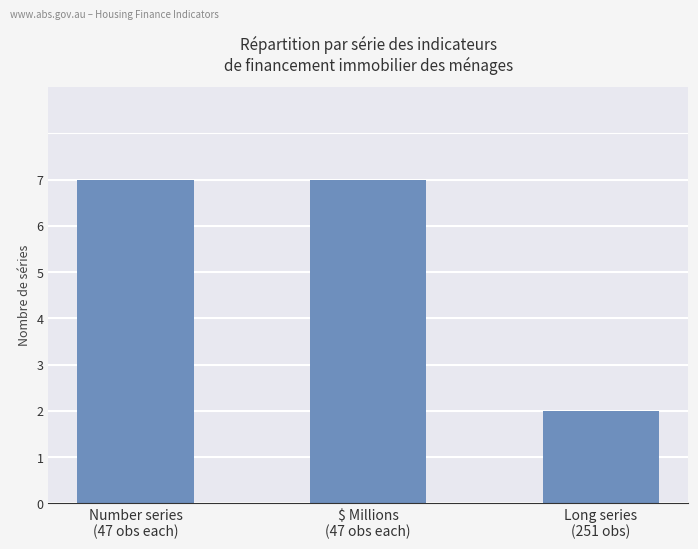

Does the chart contain stacked bars?

No